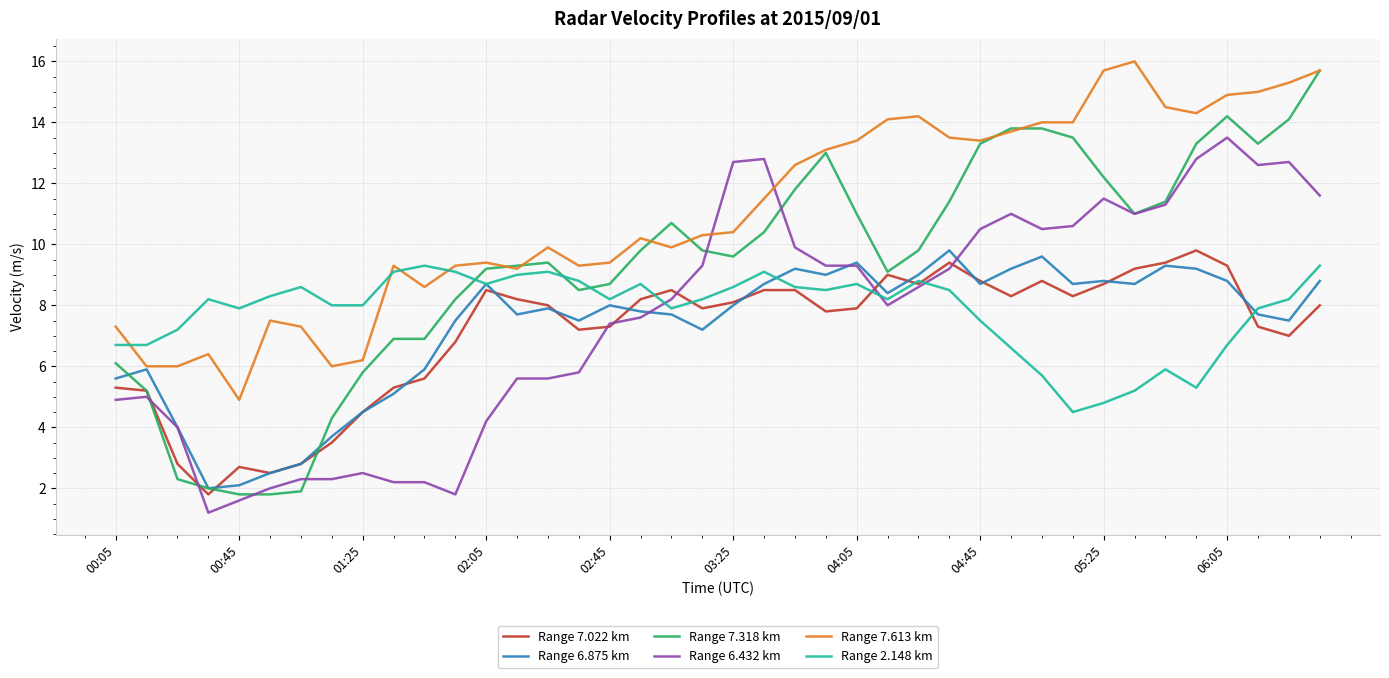

Which series has the widest spread of values?

Range 7.318 km